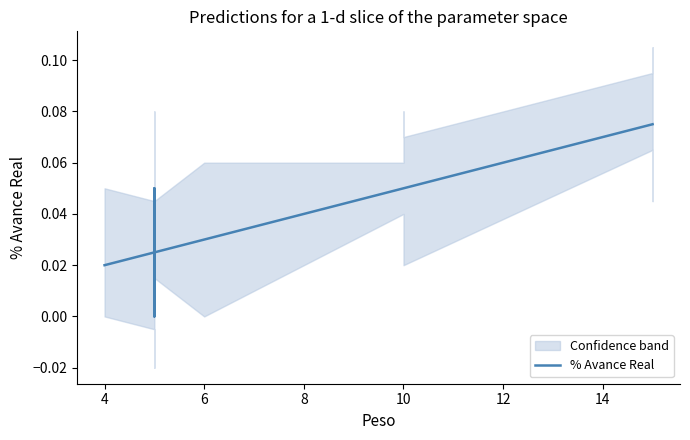

How many lines are shown in the chart?

1